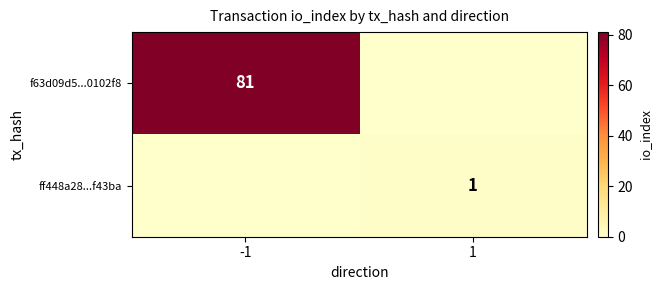

True or false: f63d09d5...0102f8 has a value of 142 at -1.

False